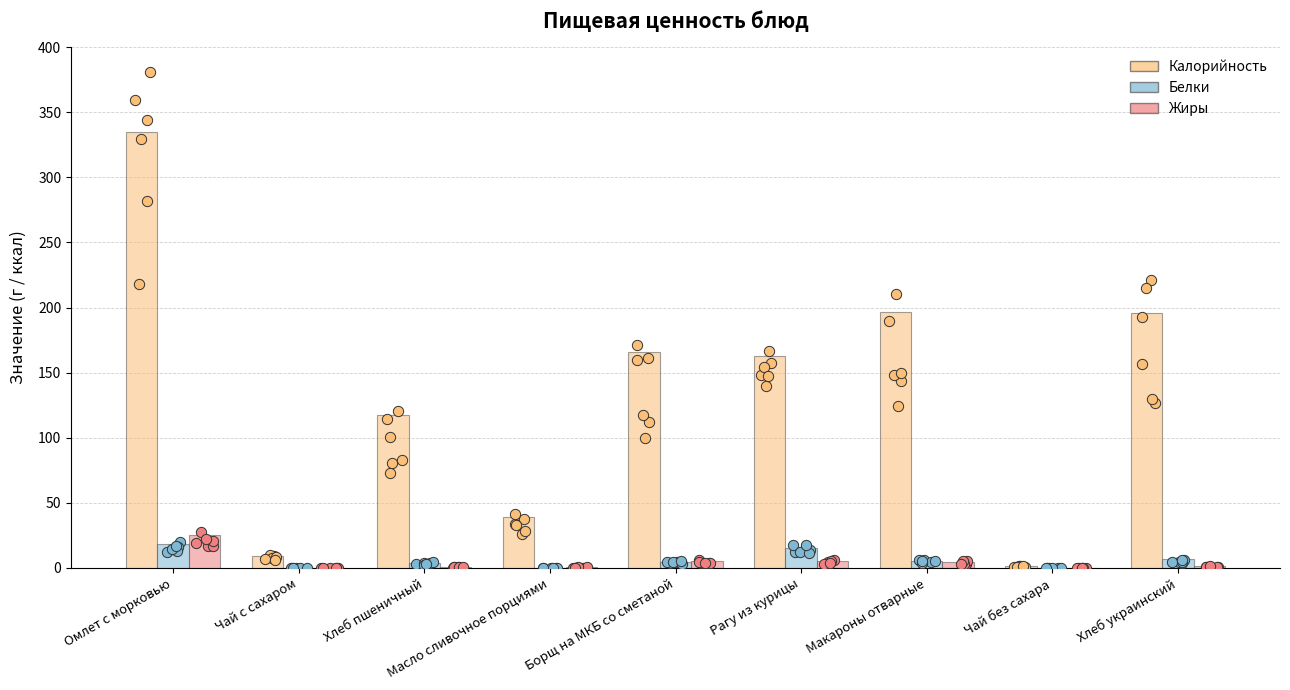

Which series reaches the minimum Y coordinate?

Жиры